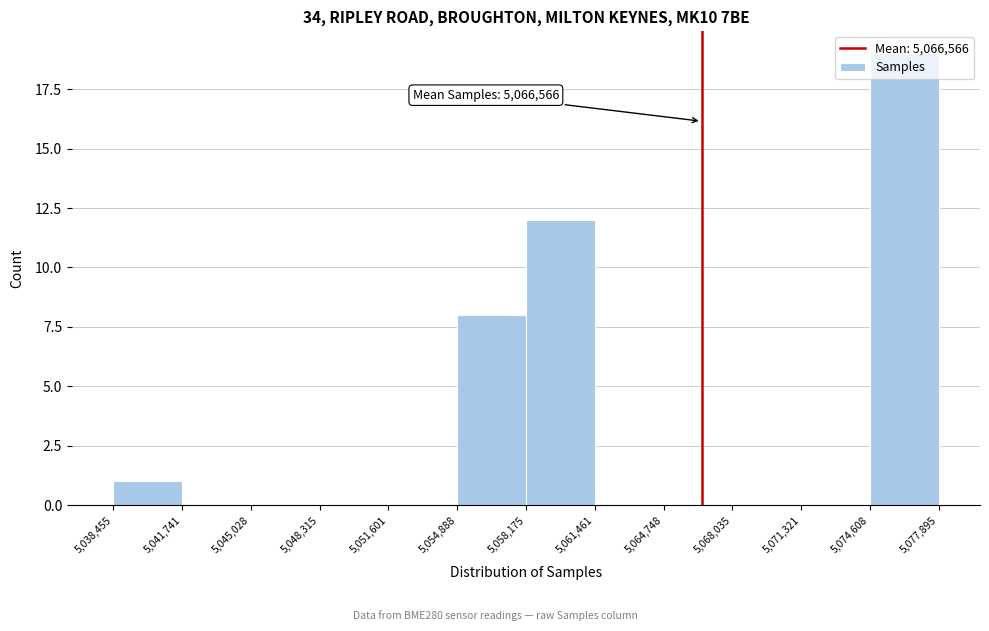

Which range on the x-axis has the tallest bar?

5,074,608 to 5,077,895